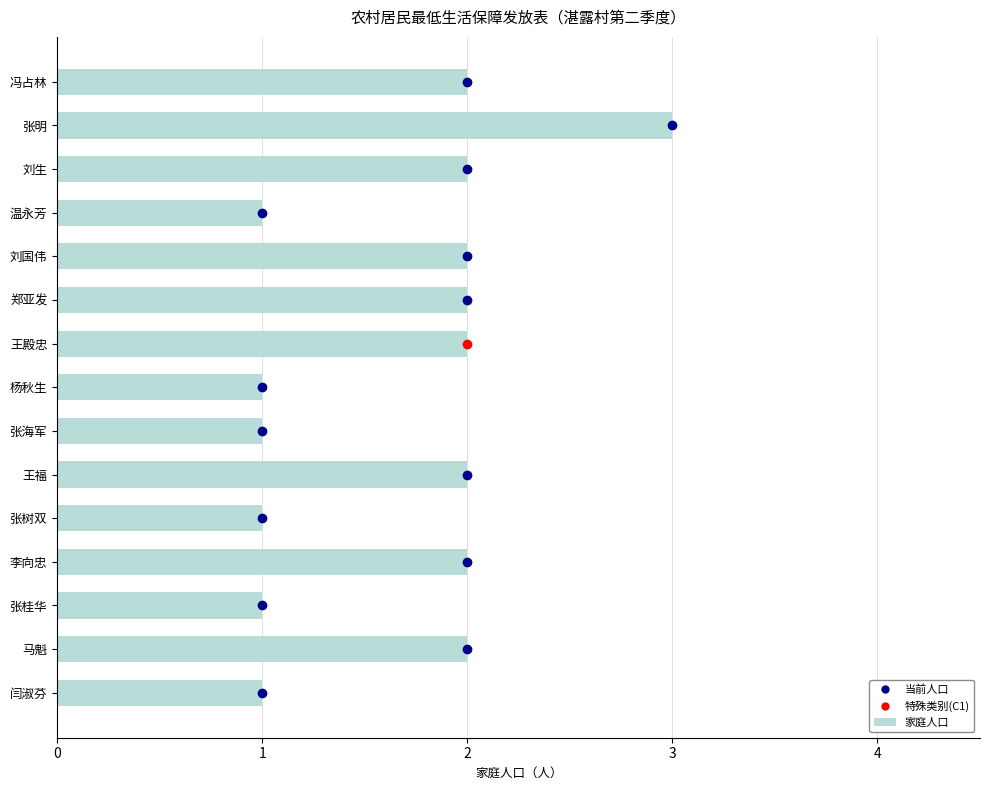

How many distinct data groups are displayed?

1